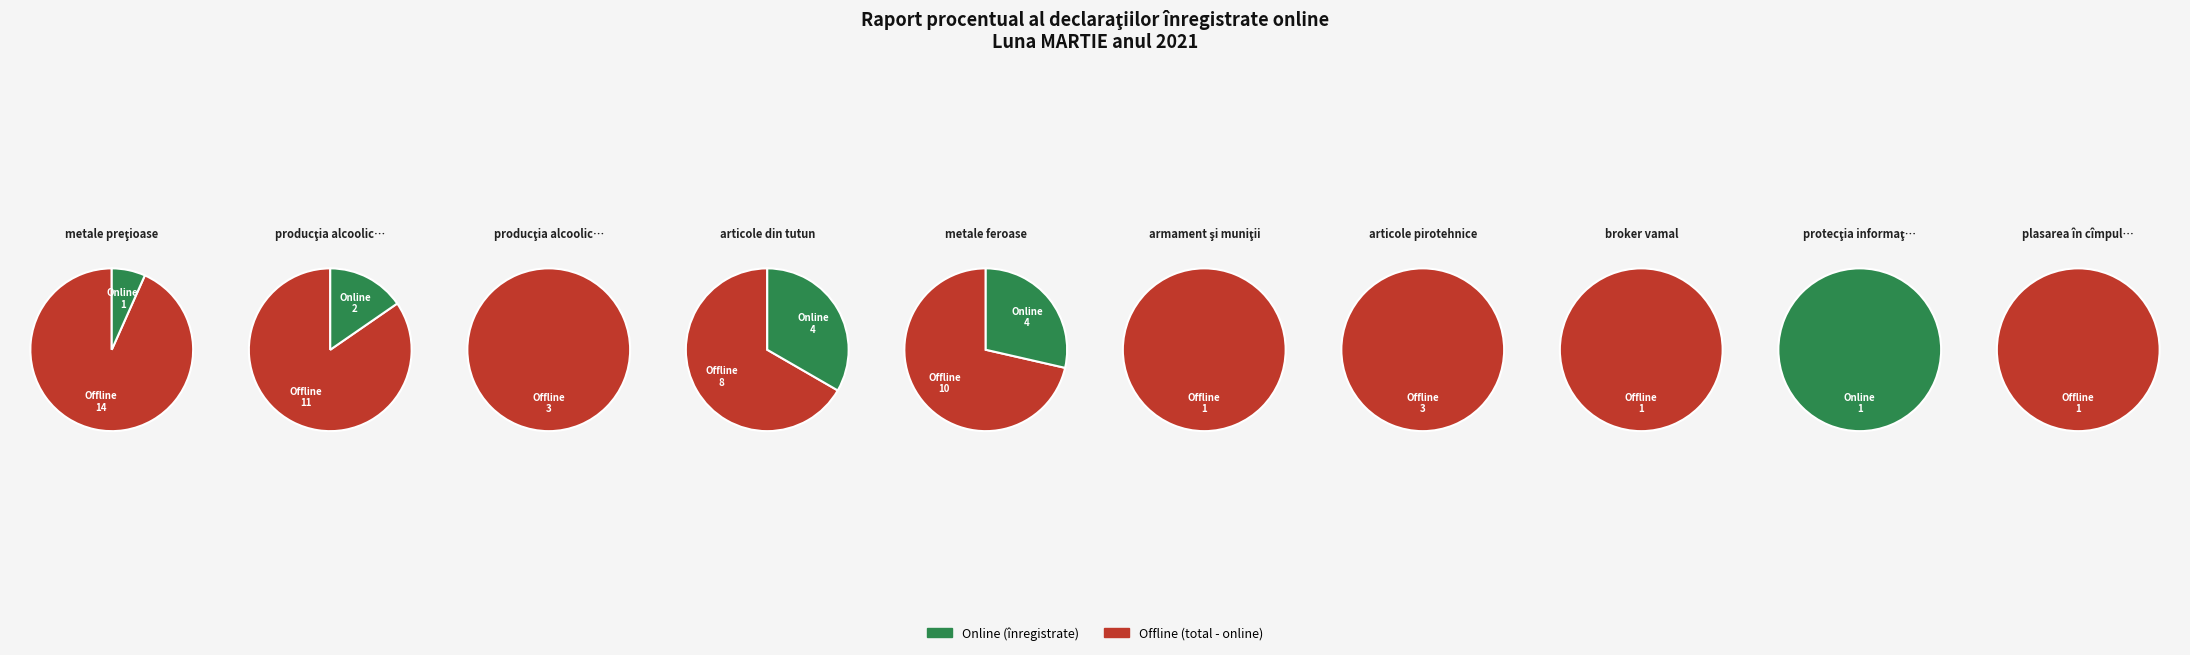

Which has a higher value, articole din tutun or metale preţioase?

articole din tutun